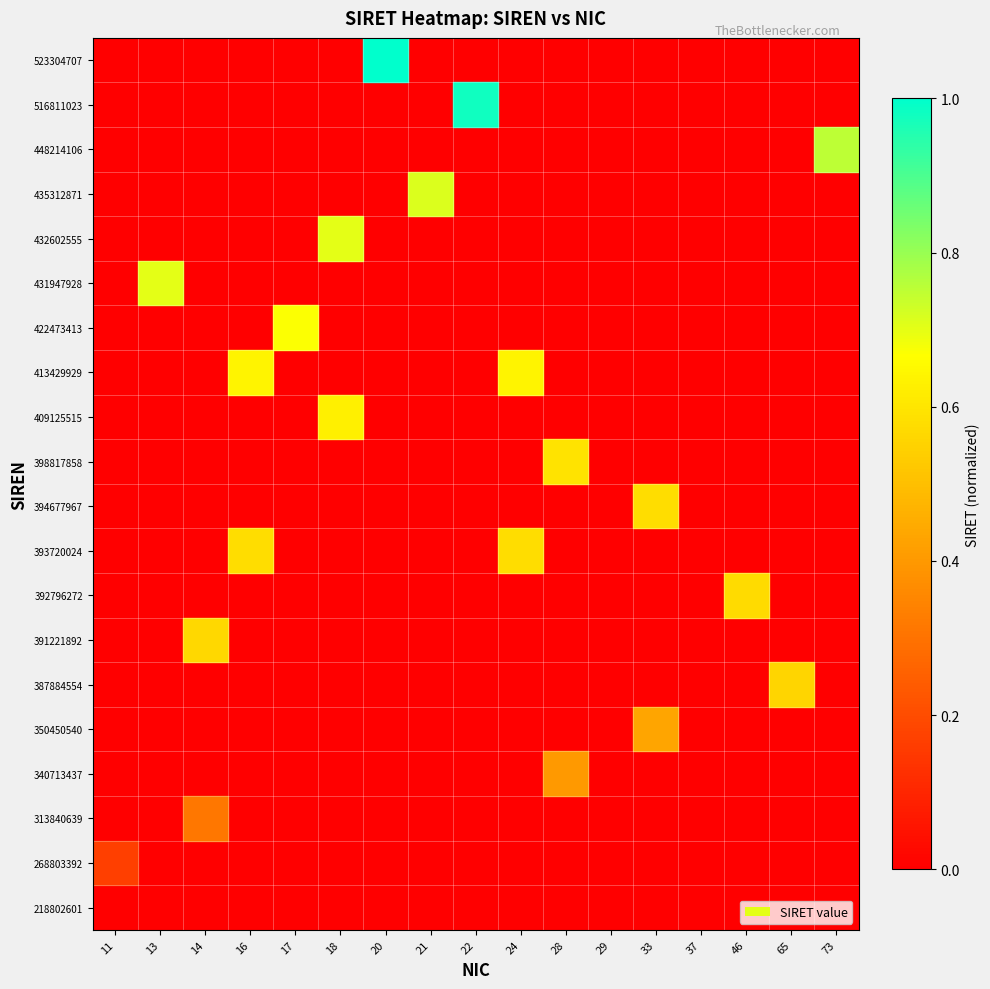

List the series in order of their peak value, highest first.

523304707, 516811023, 448214106, 435312871, 432602555, 431947928, 422473413, 413429929, 409125515, 398817858, 394677967, 393720024, 392796272, 391221892, 387884554, 350450540, 340713437, 313840639, 268803392, 218802601